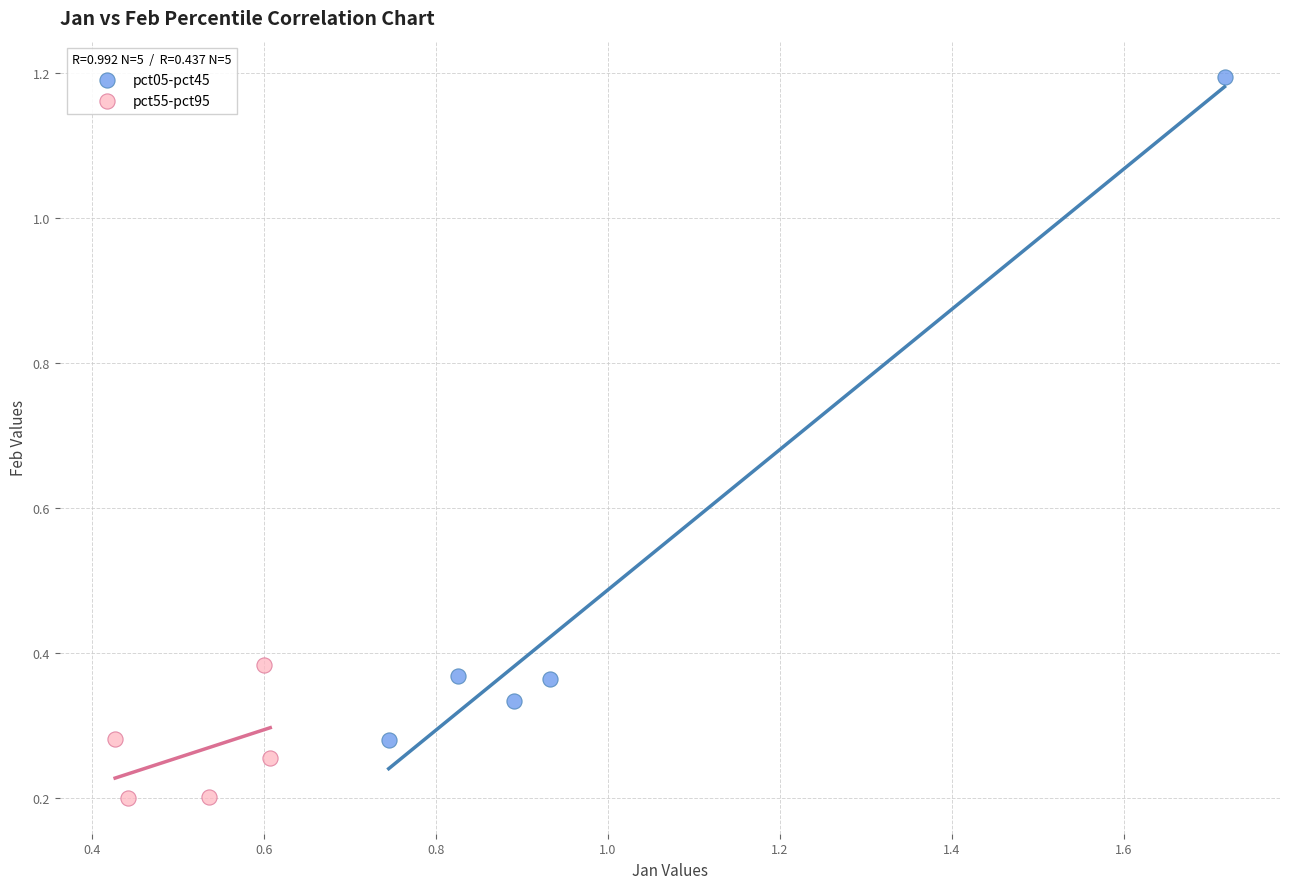

Which series has the largest Y range (max minus min)?

pct05-pct45